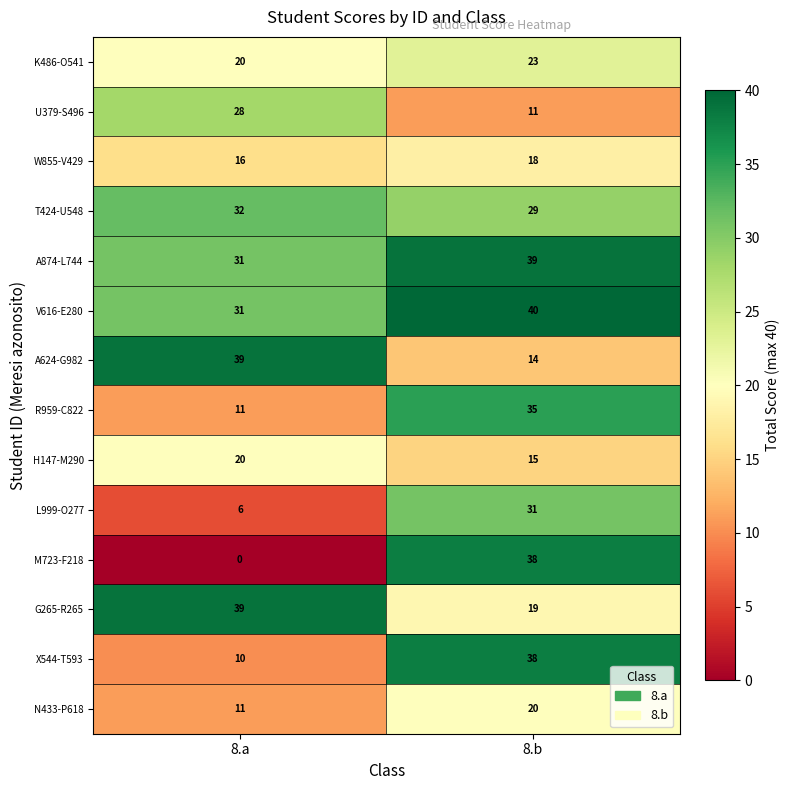

At which category does the chart reach its peak across all series?

8.b